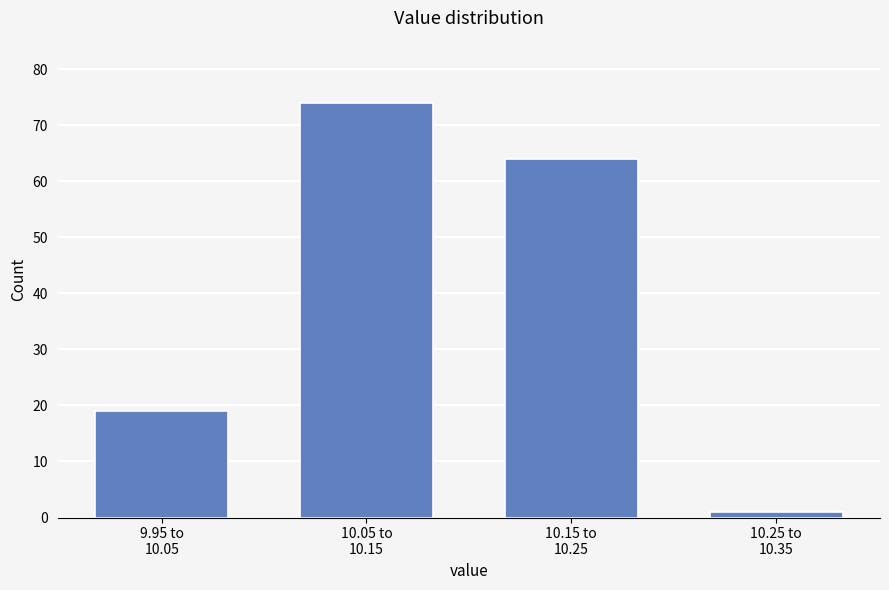

Reading right to left, what are all the values shown in this chart?

1	64	74	19